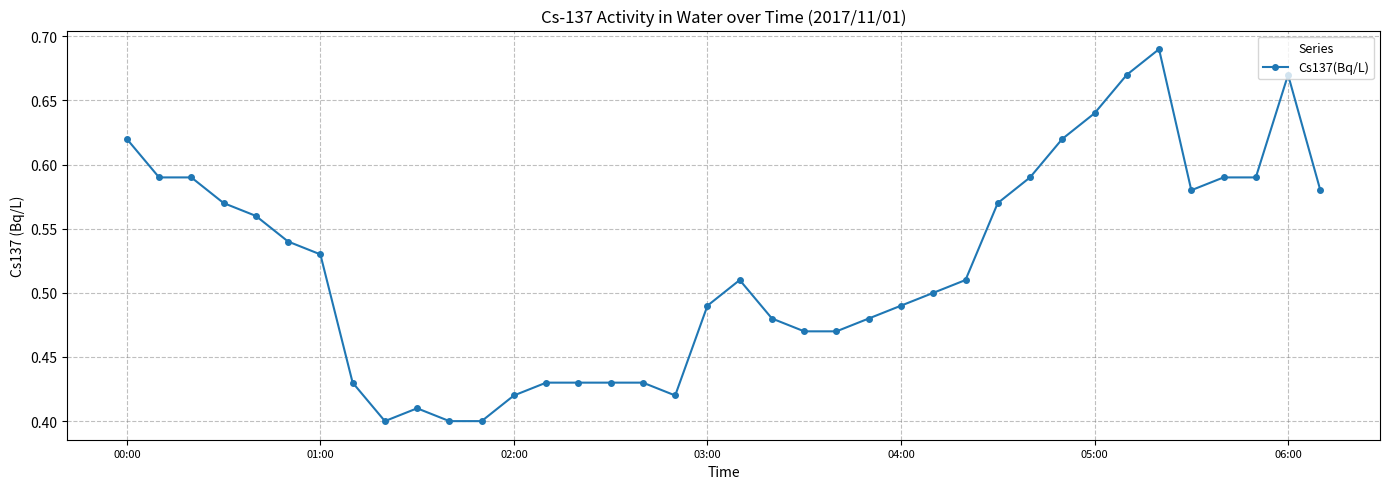

What is the difference between the maximum and minimum values?

0.3